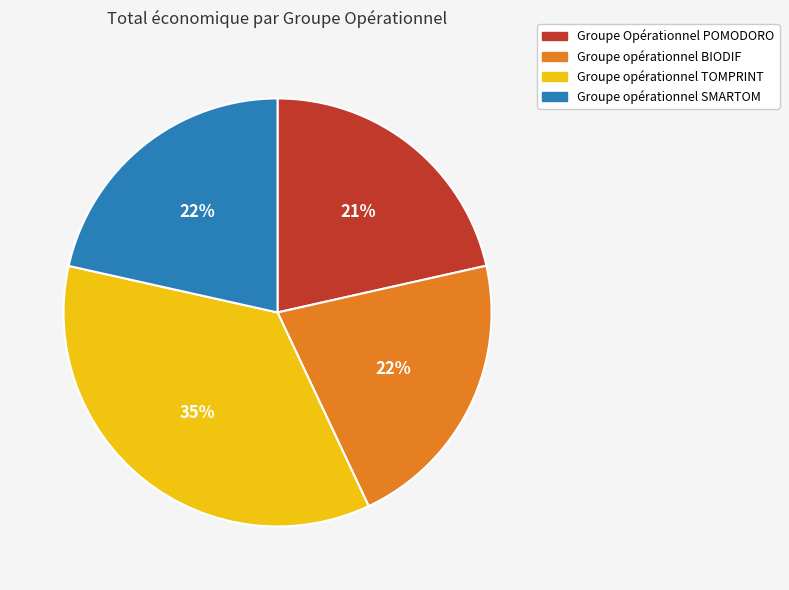

Is there any slice that represents more than half of the pie?

No